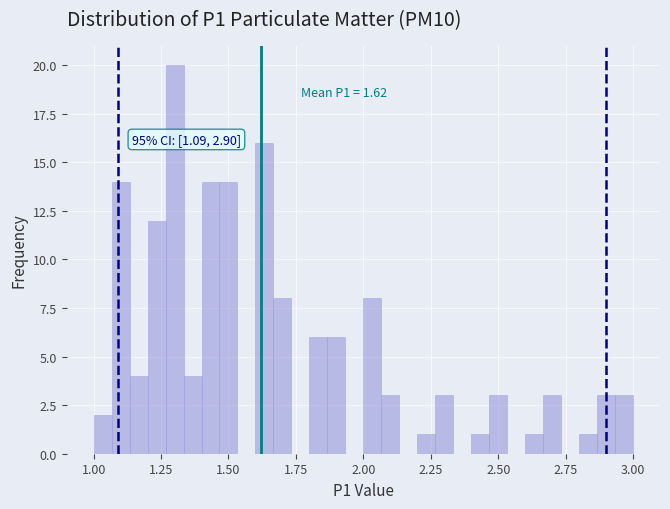

Around what value on the x-axis is the tallest bar? Give the approximate position of its centre, as read against the axis.

1.30